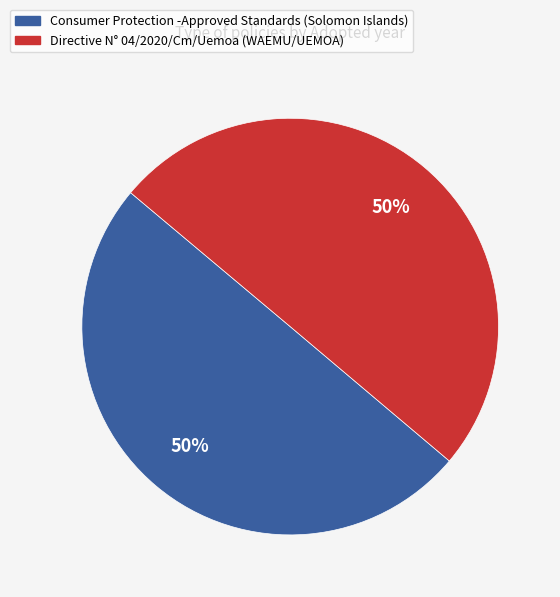

The Directive N° 04/2020/Cm/Uemoa (WAEMU/UEMOA) slice represents 50% of the pie. True or false?

True